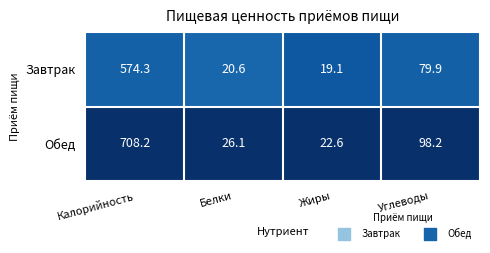

List the series in order of their peak value, highest first.

Обед, Завтрак